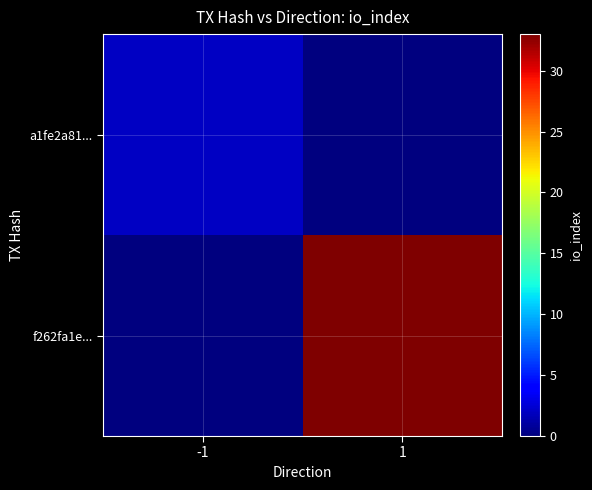

Which category has the lowest value across all series?

1